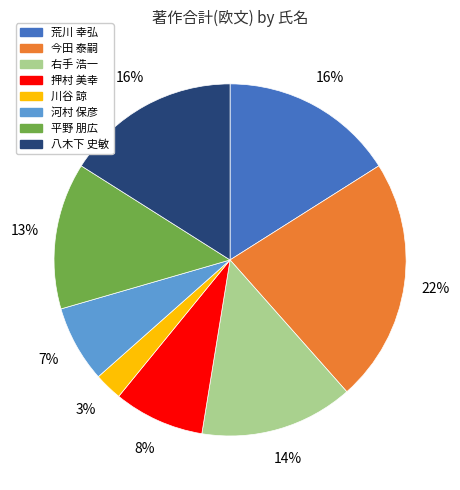

Is there any slice that represents more than half of the pie?

No